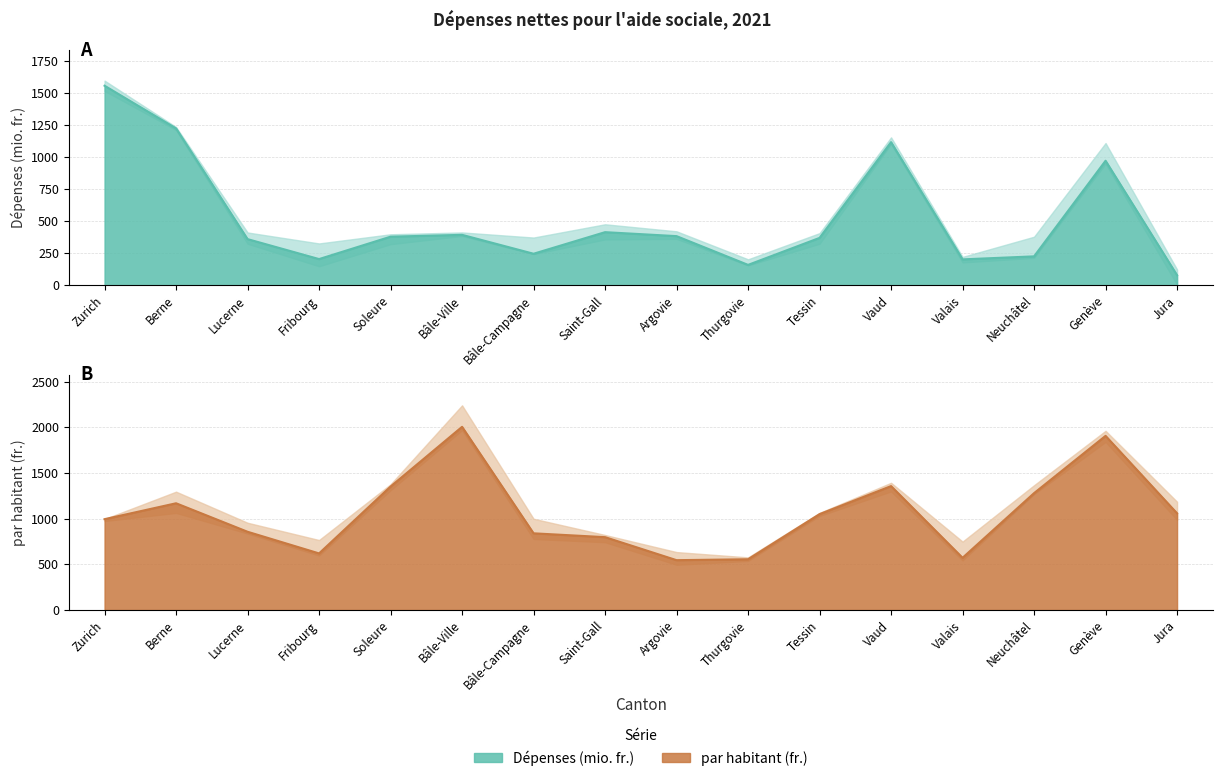

At which label does Dépenses (mio. fr.) first exceed 378?

Zurich